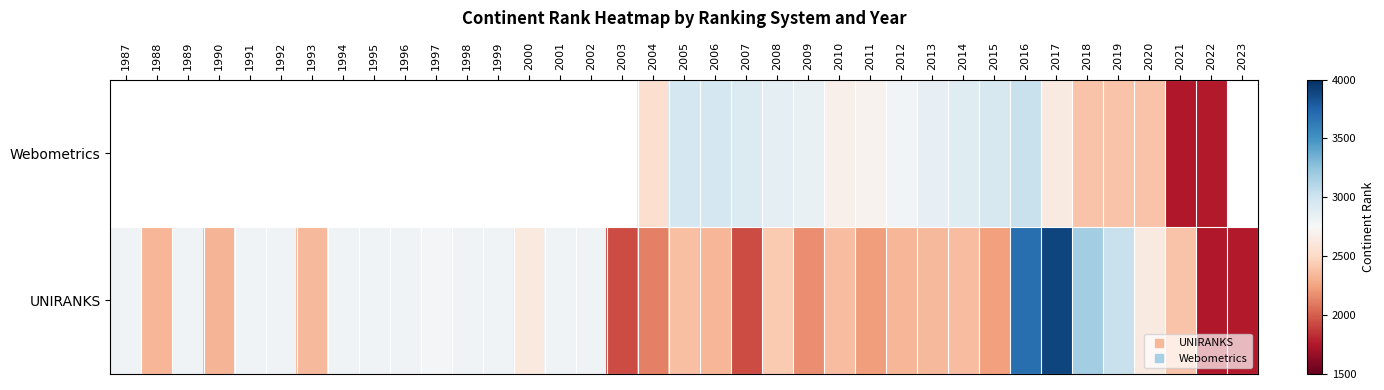

Where is UNIRANKS nearest to the value 2823?

2002